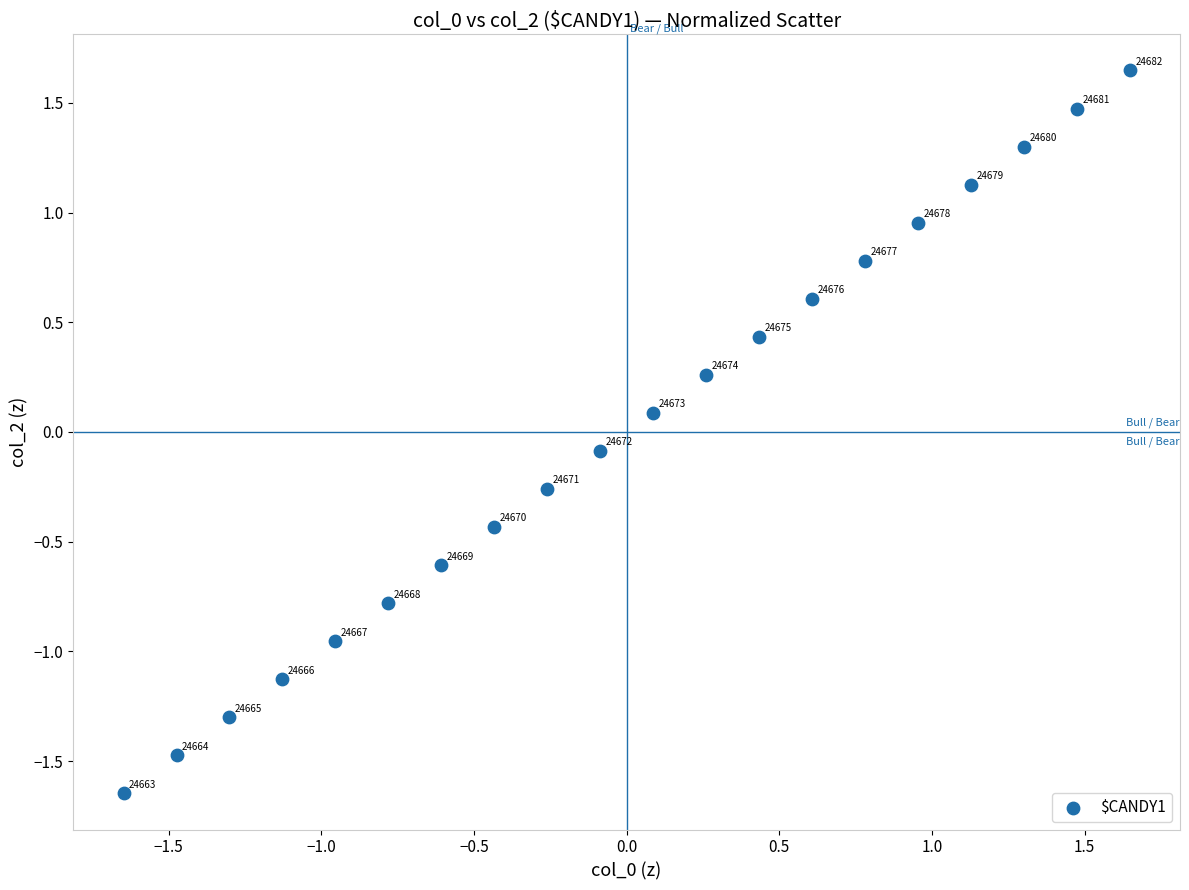

What is the range of X values (max minus min)?

3.3